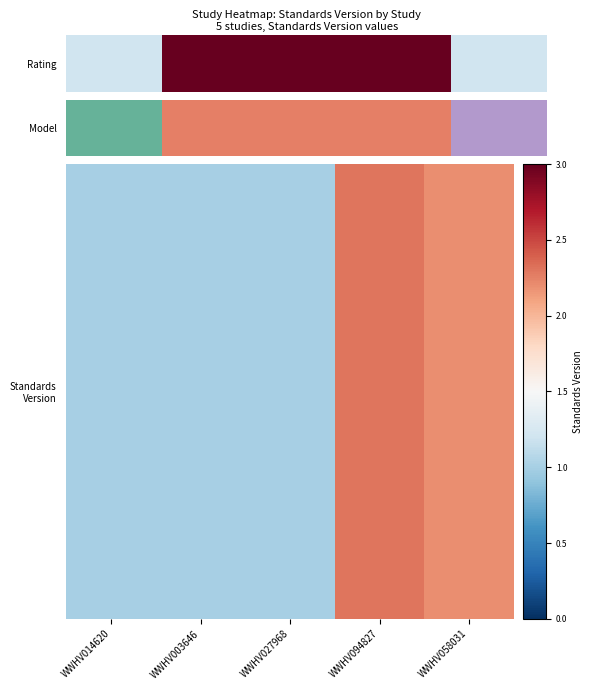

What is the sum of the values at WWHV058031 and WWHV003646?

3.2